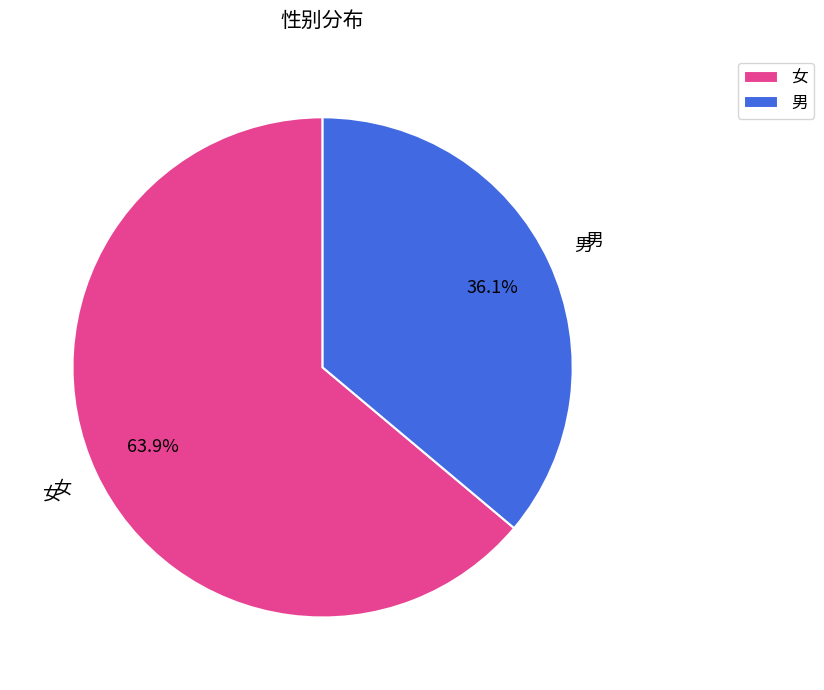

Approximately how many times larger is the value at 男 compared to 女?

0.6